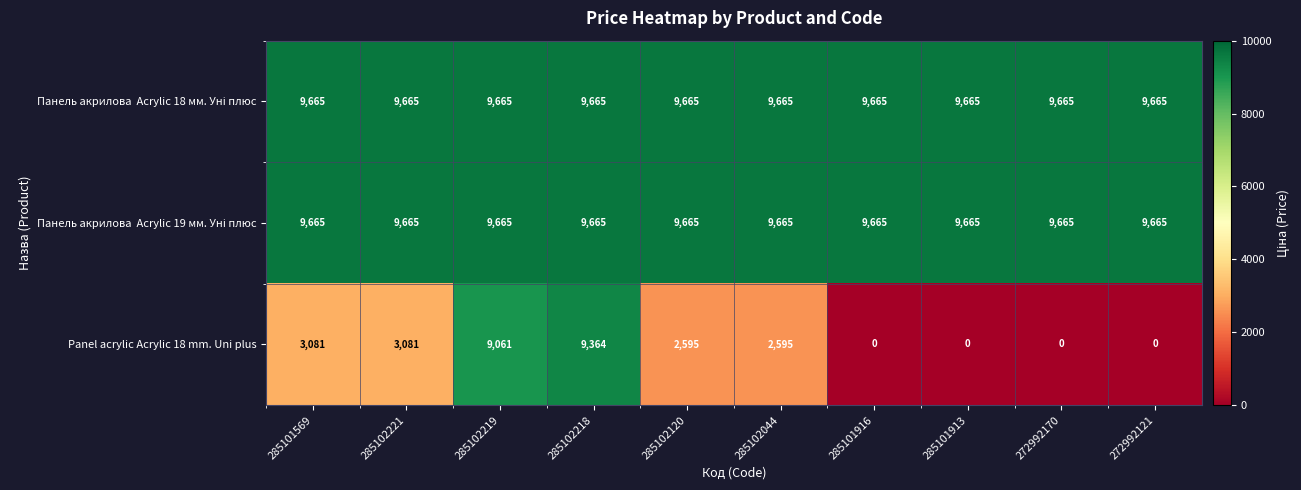

How many categories are shown in the chart?

10